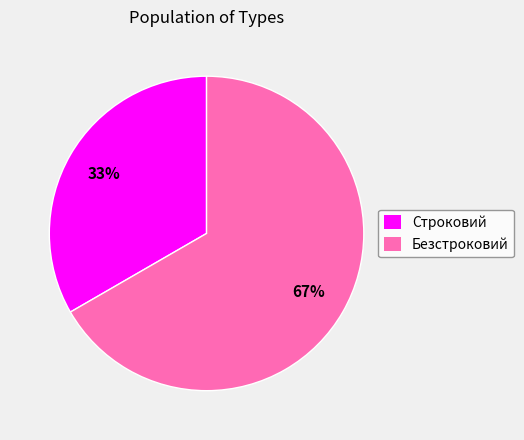

Is the sum of Строковий and Безстроковий greater than half?

Yes